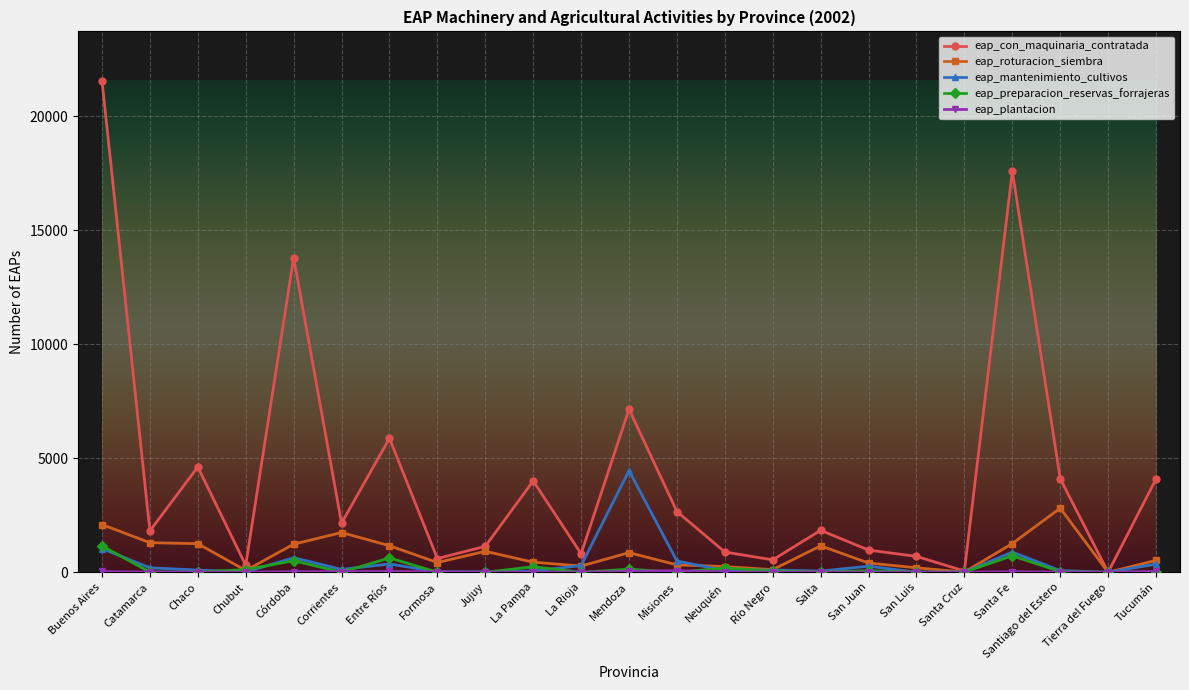

True or false: eap_mantenimiento_cultivos and eap_preparacion_reservas_forrajeras cross at least once.

True